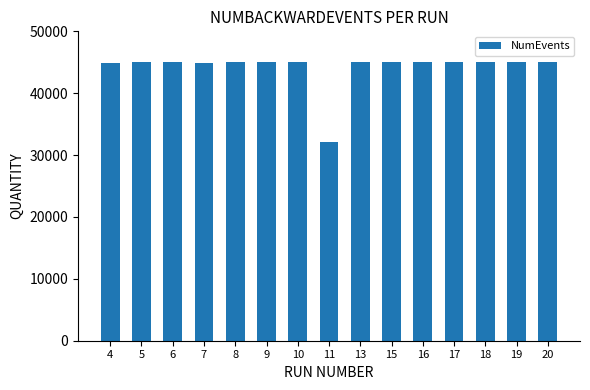

What is the ratio of the value at 9 to the value at 18?

1.0